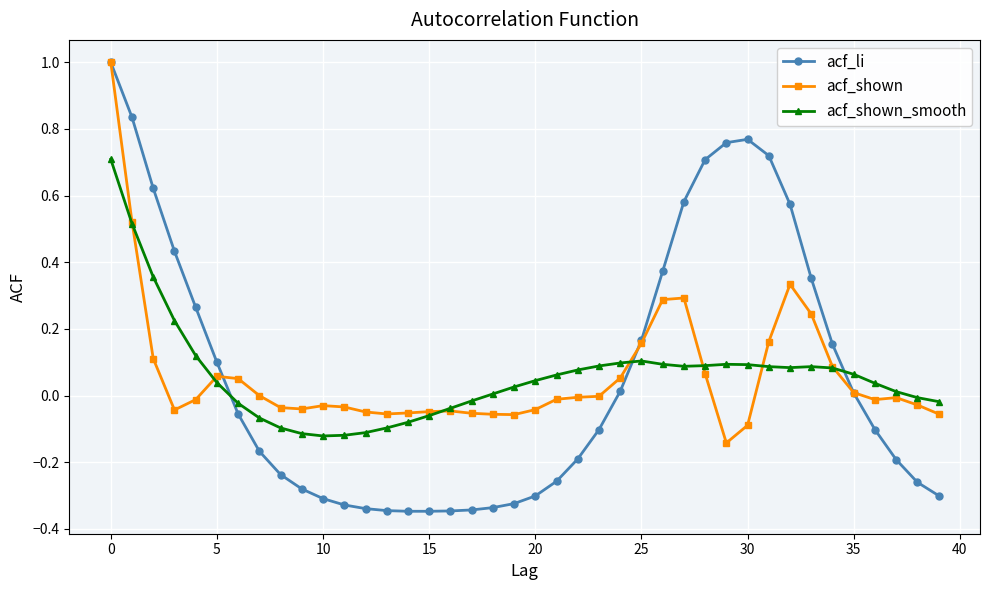

True or false: acf_li has more than 0 points higher than both neighbors.

True